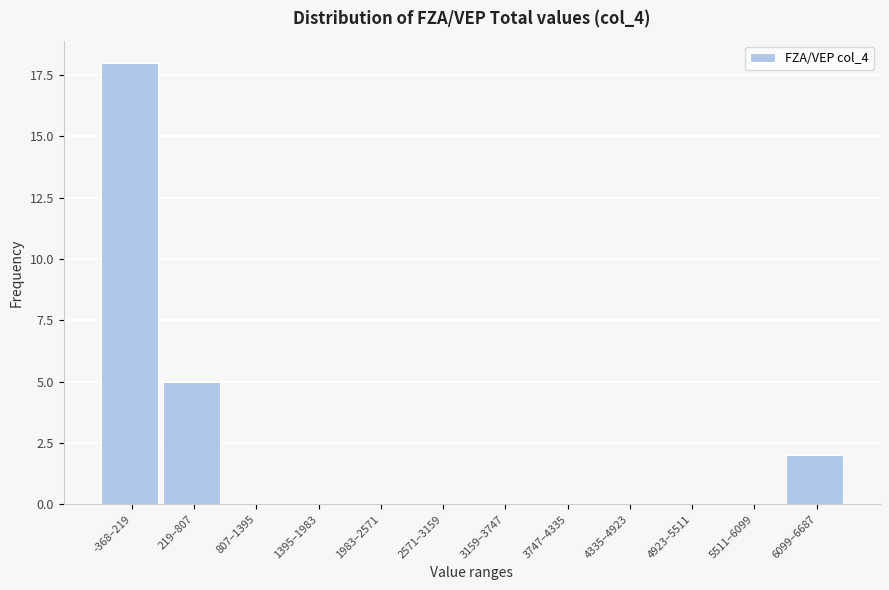

Reading left to right, list all the values displayed in this chart.

-368–219=18	219–807=5	807–1395=0	1395–1983=0	1983–2571=0	2571–3159=0	3159–3747=0	3747–4335=0	4335–4923=0	4923–5511=0	5511–6099=0	6099–6687=2